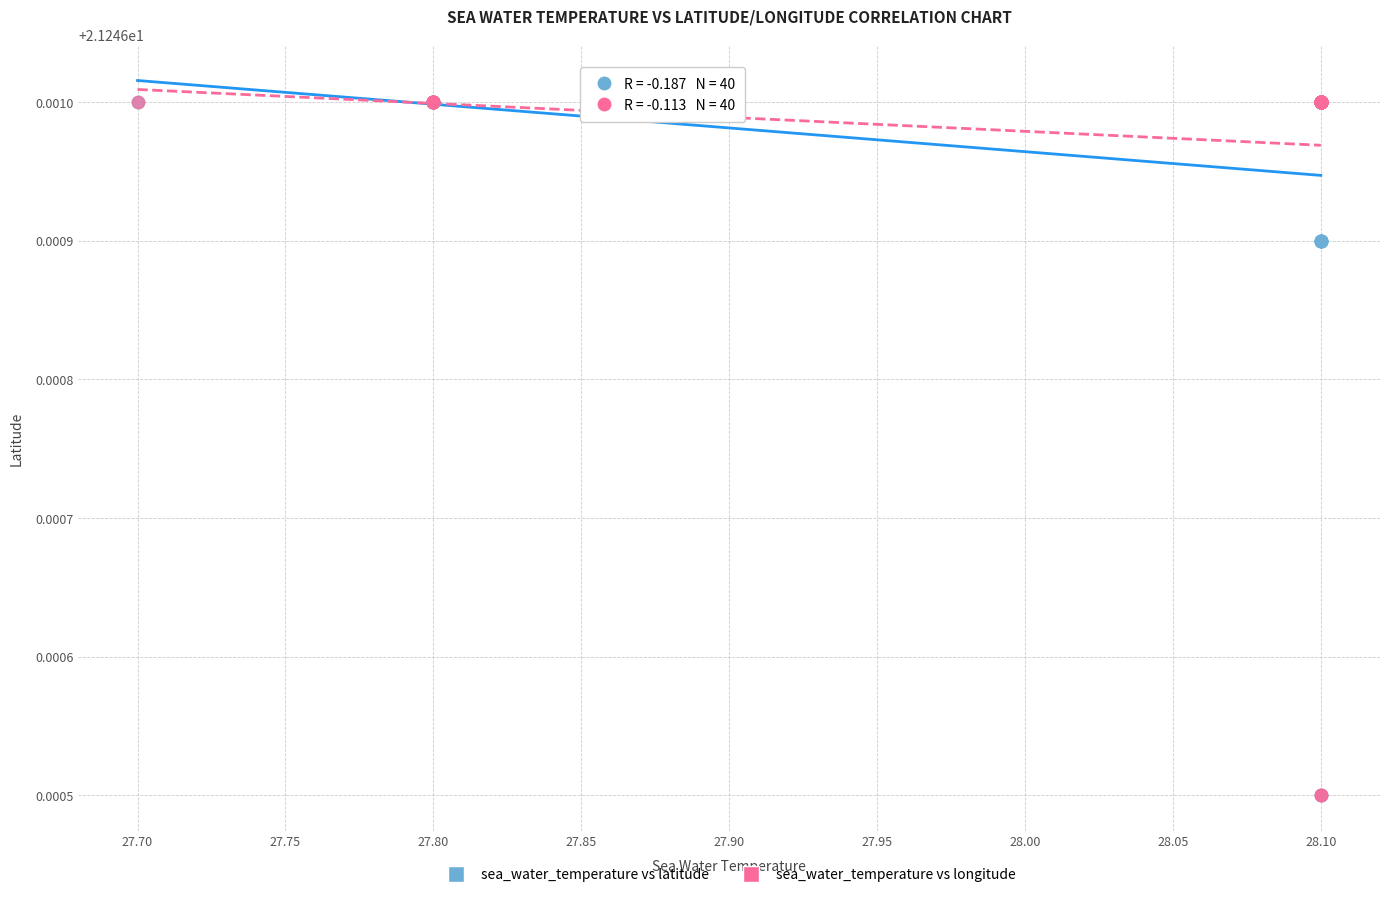

What are all the series names shown in the legend?

sea_water_temperature vs latitude, sea_water_temperature vs longitude